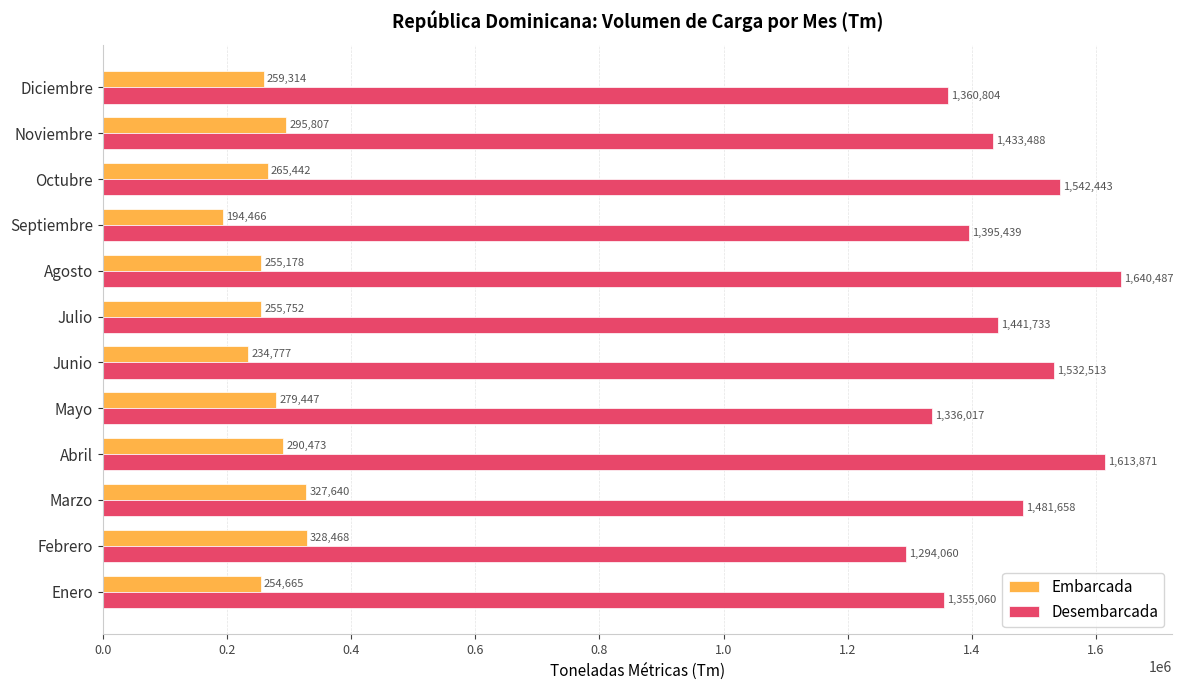

Which series has the largest range (max minus min)?

Desembarcada